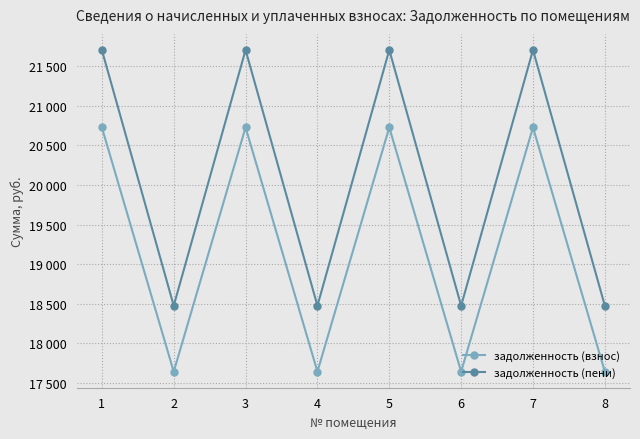

What is the value of the задолженность (пени) point at the 8th from the left?

18475.3